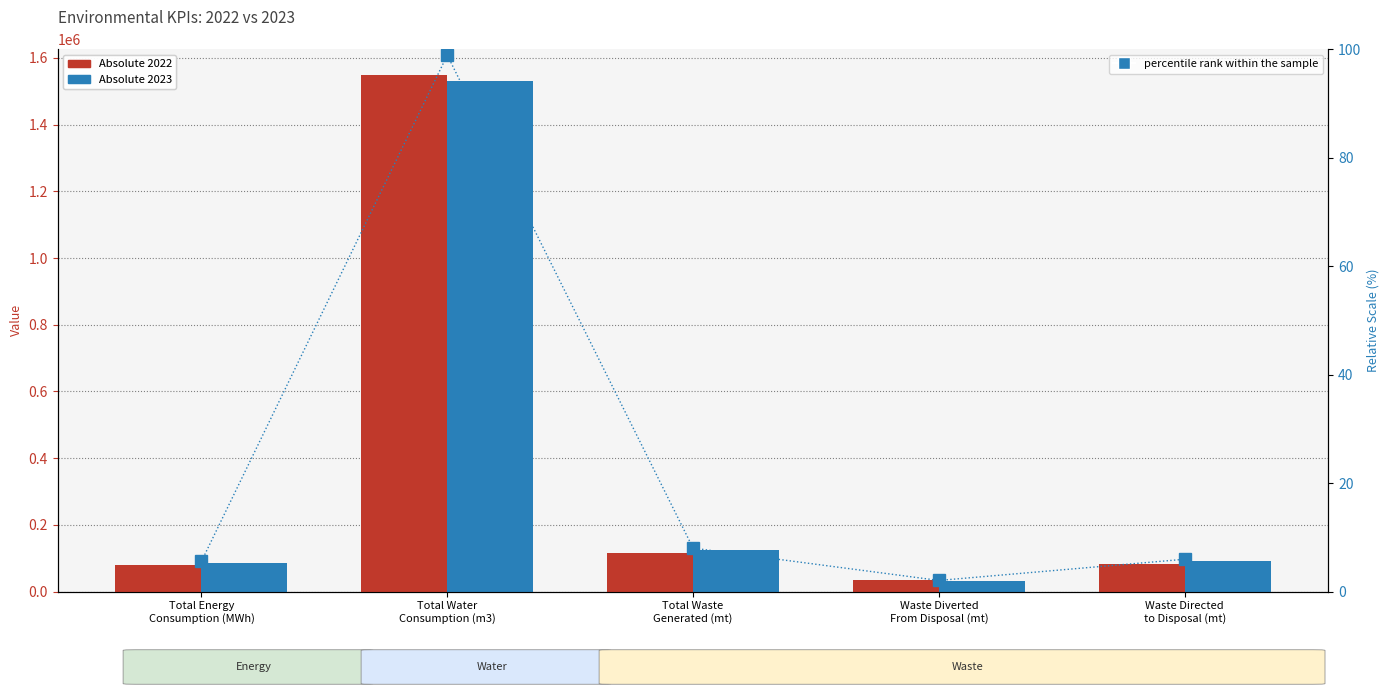

What is the difference between the Absolute 2023 values at Total Water
Consumption (m3) and Total Waste
Generated (mt)?

1407503.5